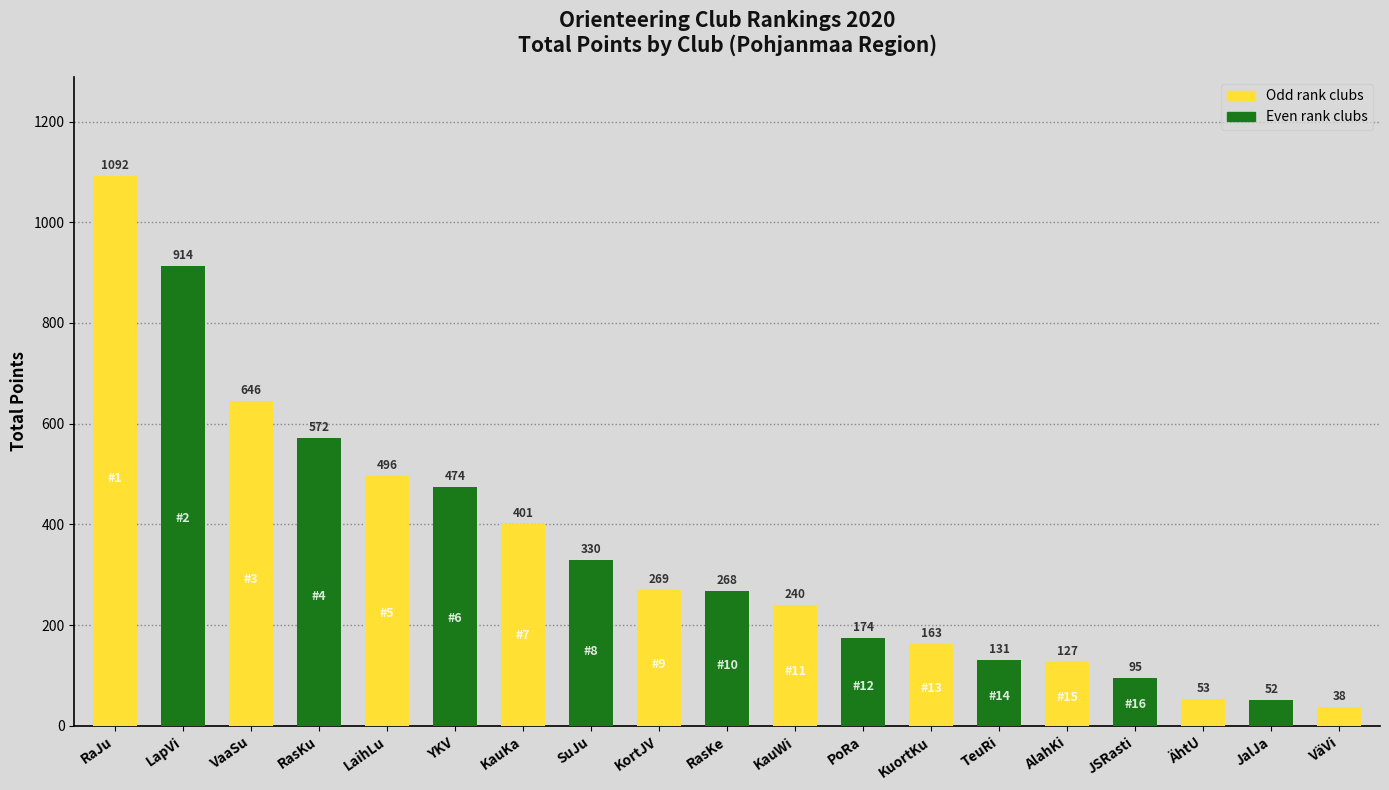

What is the difference between the maximum and second lowest values?

1040.0